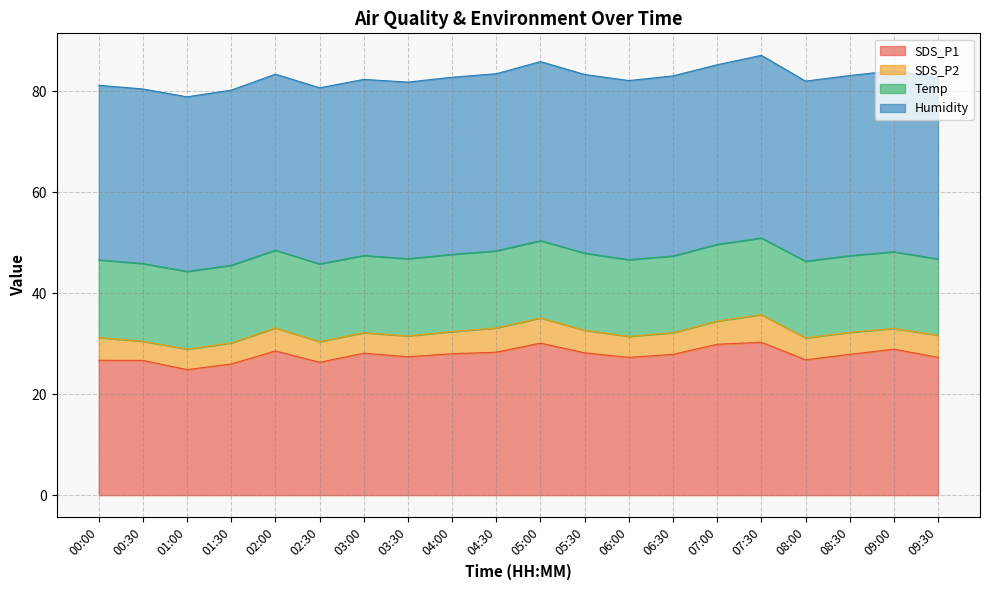

What is the smallest value displayed?

3.8